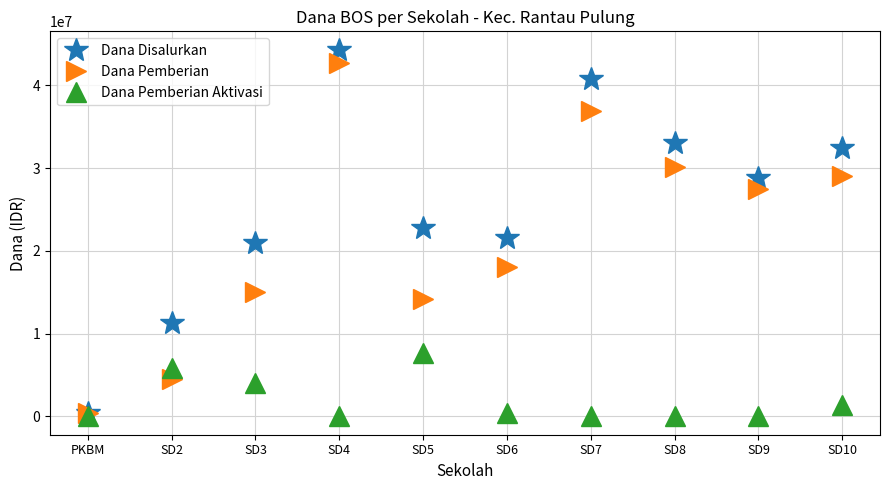

Between SD4 and SD10, which series saw the biggest shift?

Dana Pemberian